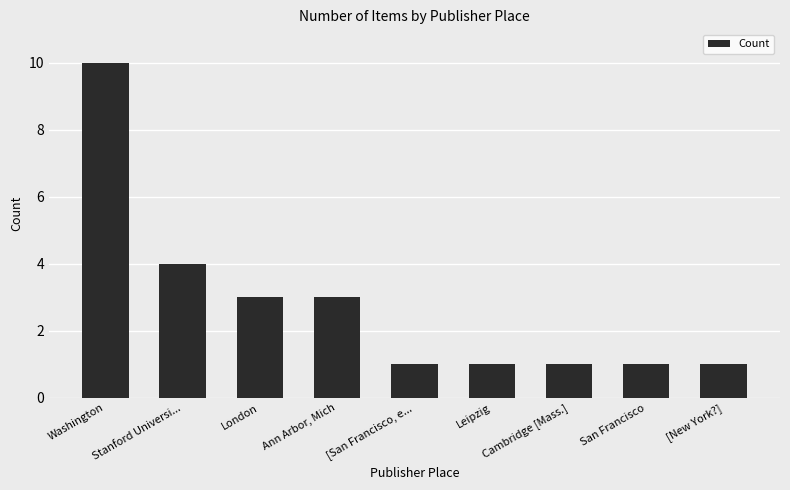

What is the value of the 9th bar from the left?

1